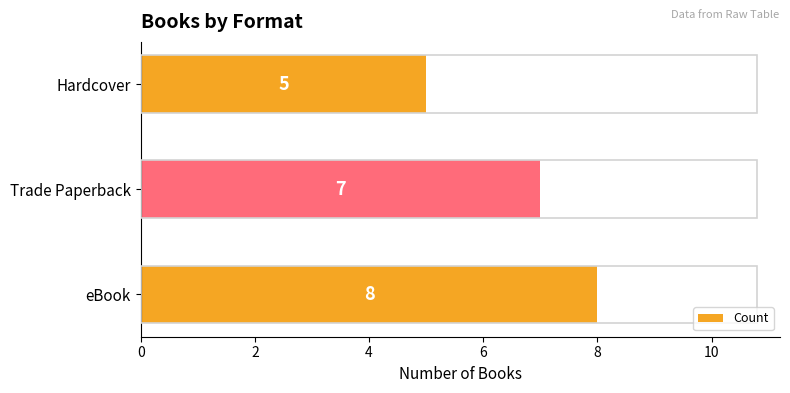

What is the difference between the maximum and minimum values?

3